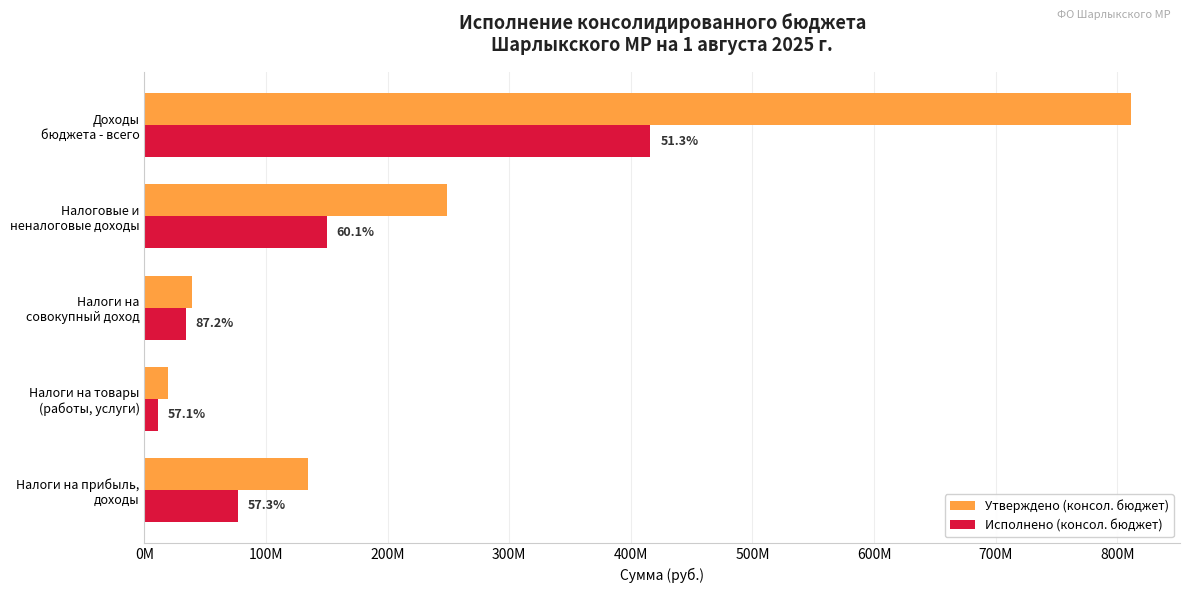

What are all the series names shown in the legend?

Утверждено (консол. бюджет), Исполнено (консол. бюджет)